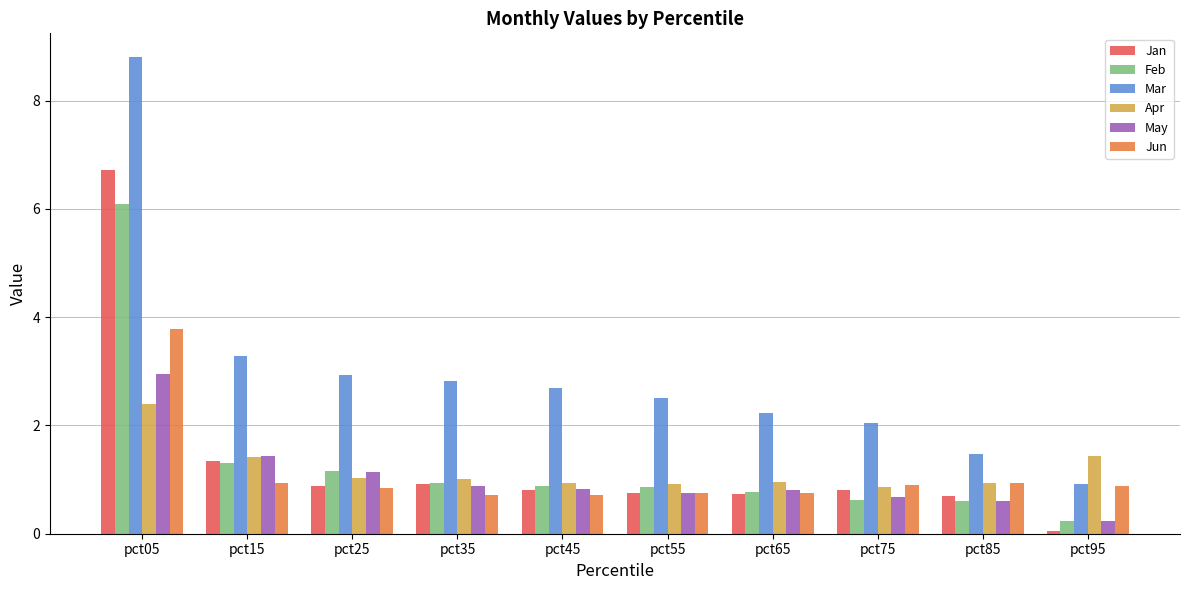

The May series shows 0.6 at pct85. True or false?

True